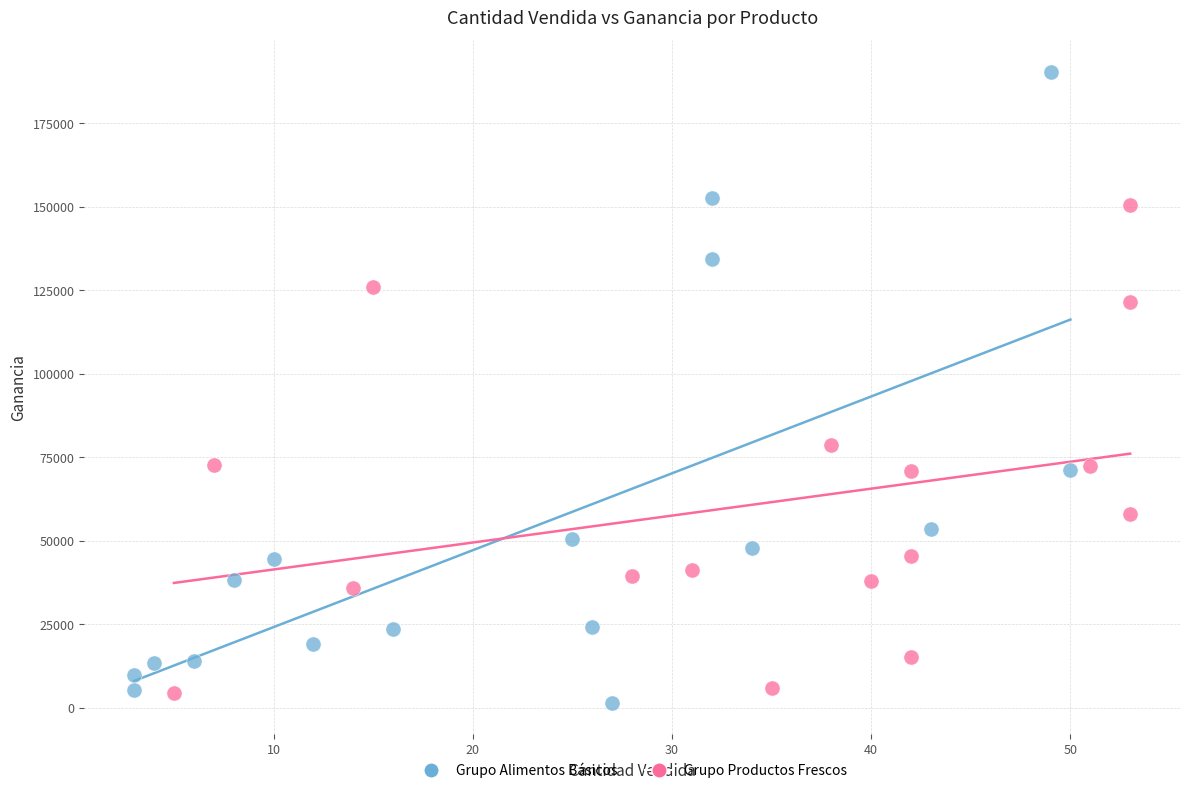

Which series contains the highest Y value?

Grupo Alimentos Básicos